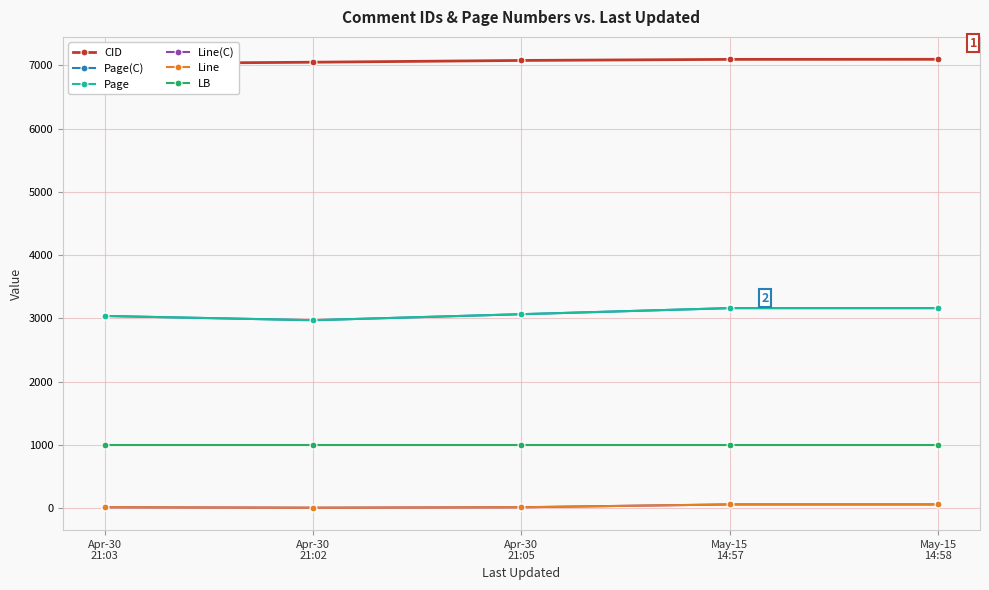

Reading left to right, extract all data points from this chart.

CID: Apr-30
21:03=7028	Apr-30
21:02=7050	Apr-30
21:05=7078	May-15
14:57=7095	May-15
14:58=7096
Page(C): Apr-30
21:03=3040	Apr-30
21:02=2973	Apr-30
21:05=3068	May-15
14:57=3164	May-15
14:58=3164
Page: Apr-30
21:03=3040	Apr-30
21:02=2973	Apr-30
21:05=3068	May-15
14:57=3164	May-15
14:58=3164
Line(C): Apr-30
21:03=17	Apr-30
21:02=10	Apr-30
21:05=17	May-15
14:57=62	May-15
14:58=62
Line: Apr-30
21:03=17	Apr-30
21:02=10	Apr-30
21:05=17	May-15
14:57=62	May-15
14:58=62
LB: Apr-30
21:03=1002	Apr-30
21:02=1002	Apr-30
21:05=1002	May-15
14:57=1002	May-15
14:58=1002